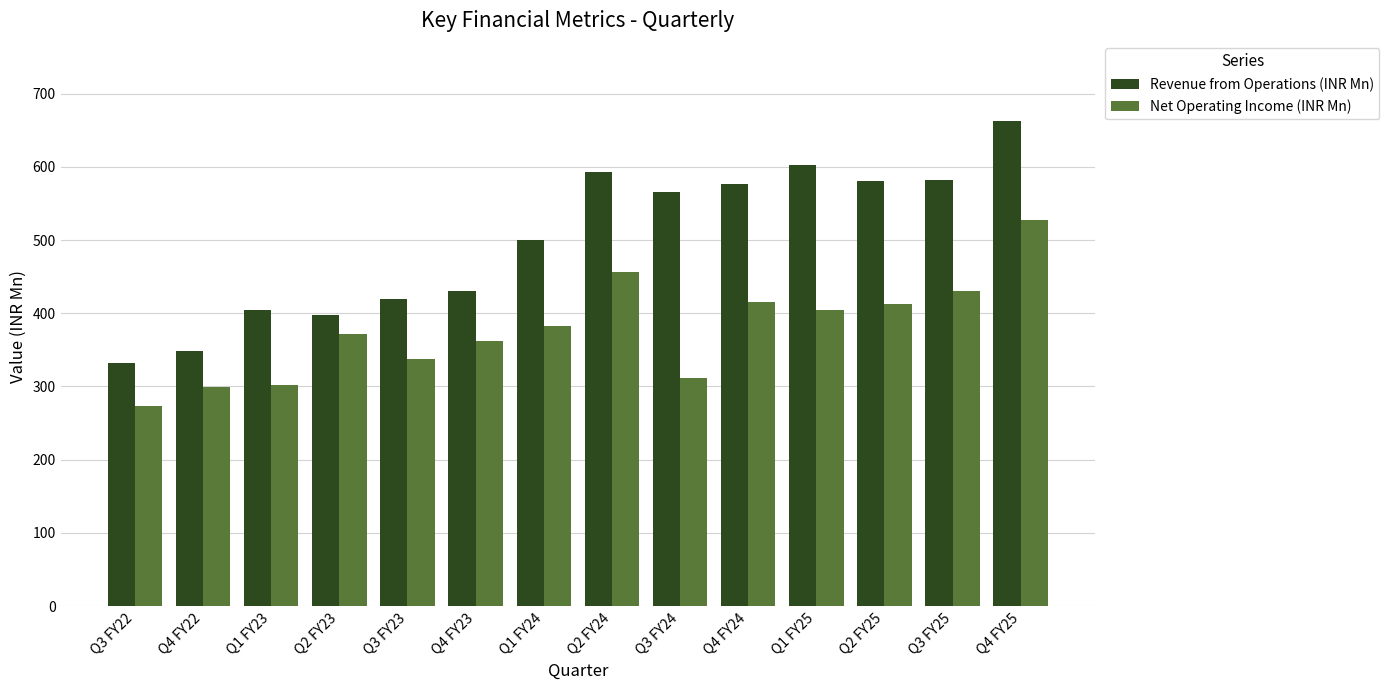

List the series in order of their overall mean, highest first.

Revenue from Operations (INR Mn), Net Operating Income (INR Mn)